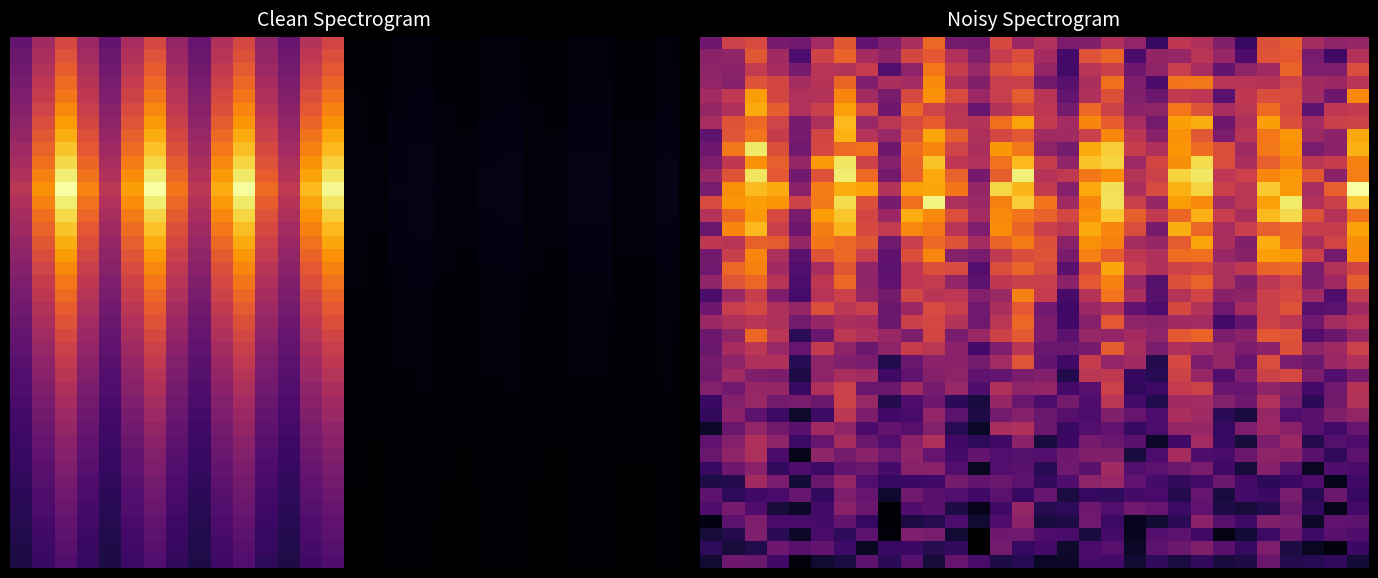

Between 27 and 3, which is larger?

3